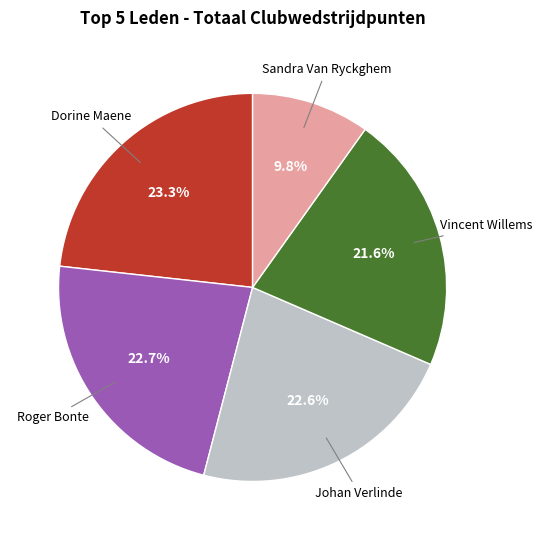

Is there any slice that represents more than half of the pie?

No